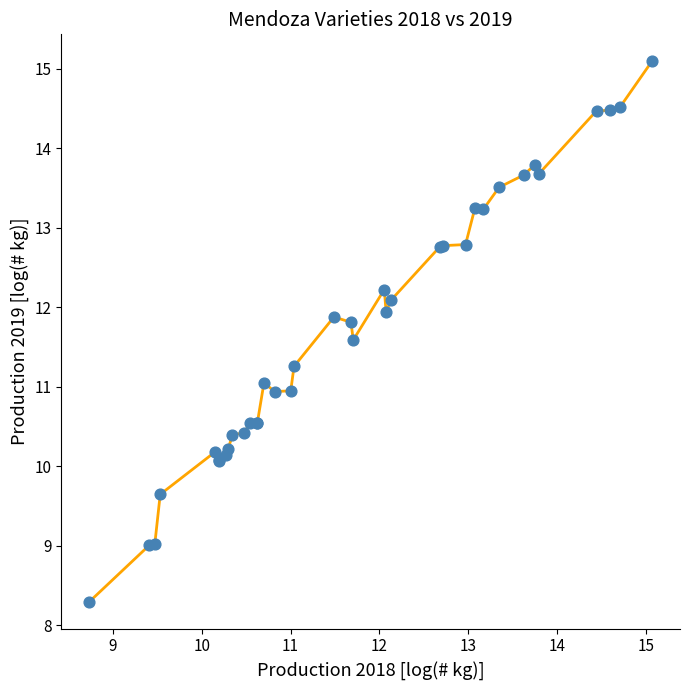

What is the greatest value displayed?

15.1